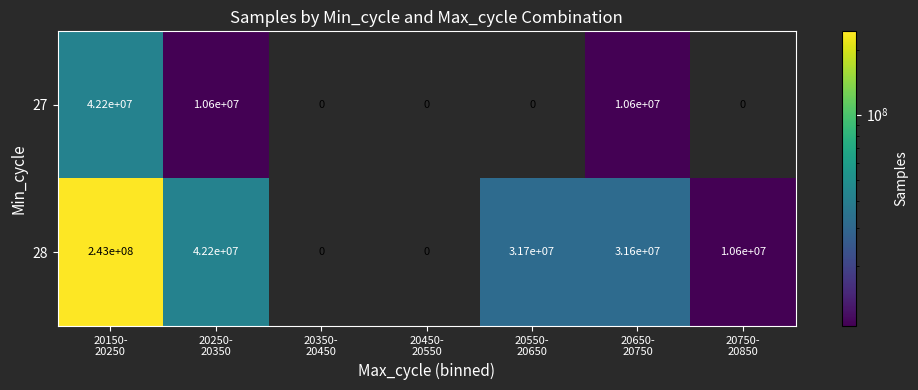

What is the maximum value shown in the chart?

243000000